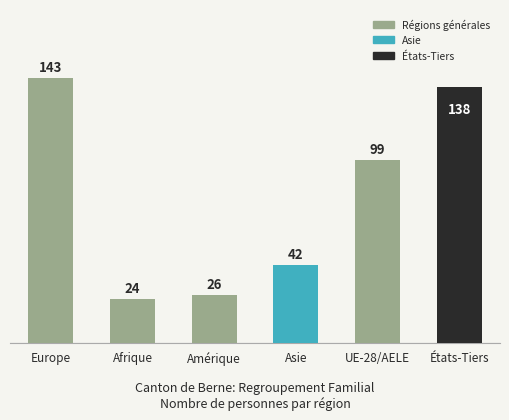

Rank the categories by value from lowest to highest.

Afrique, Amérique, Asie, UE-28/AELE, États-Tiers, Europe